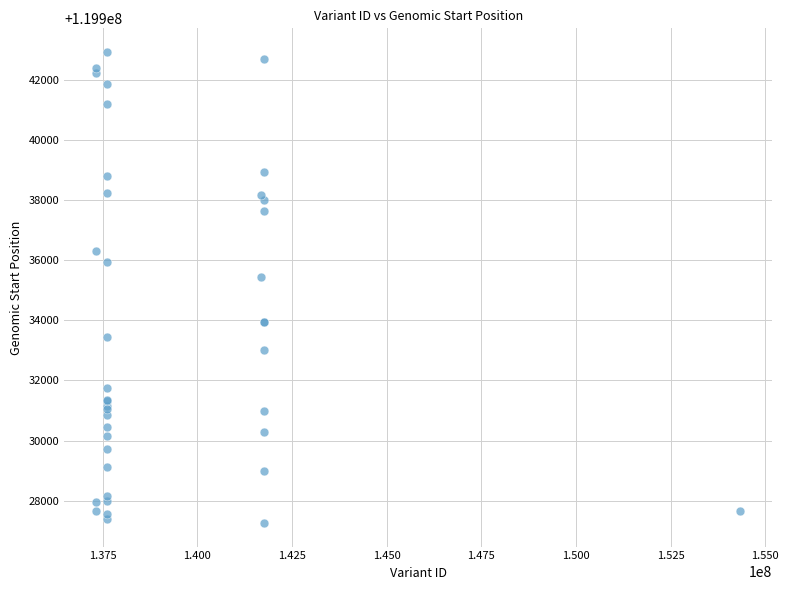

What Y value in the scatter plot is closest to 119935088?

119935450